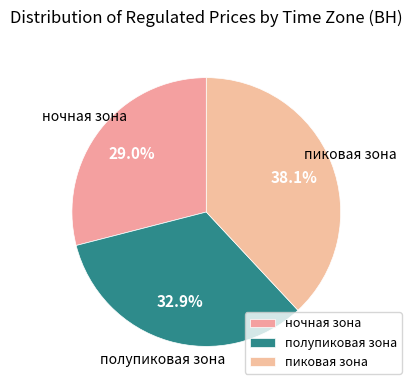

What is the largest slice in the pie chart?

пиковая зона